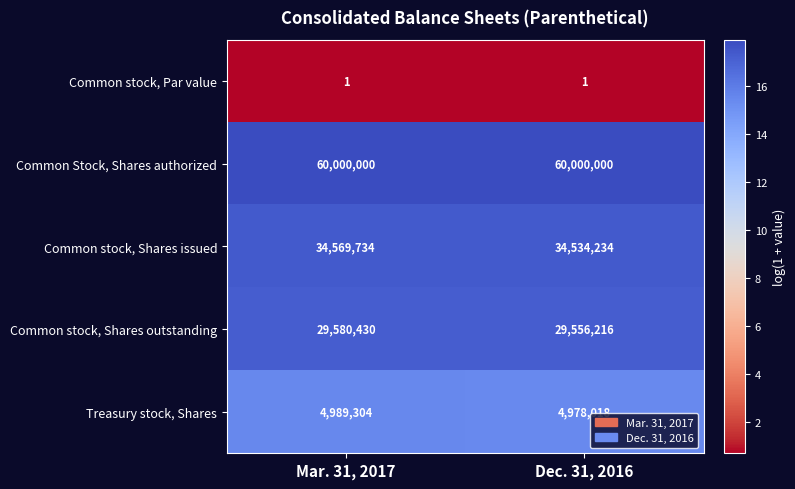

How many series are shown in this chart?

5